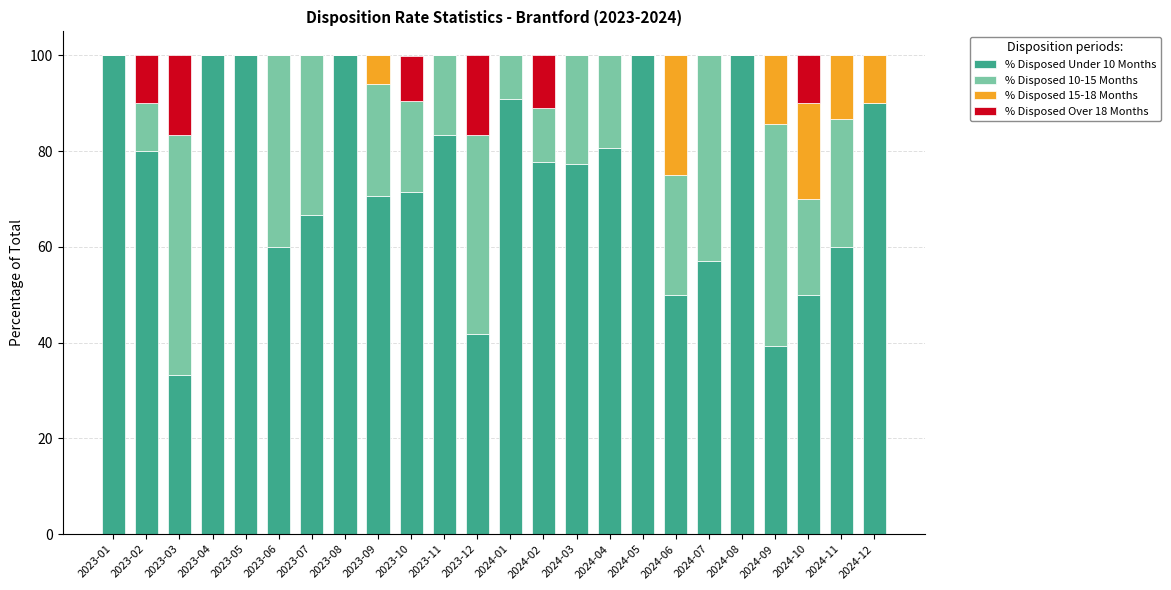

What is the total value across all series at 2023-03?

100.0